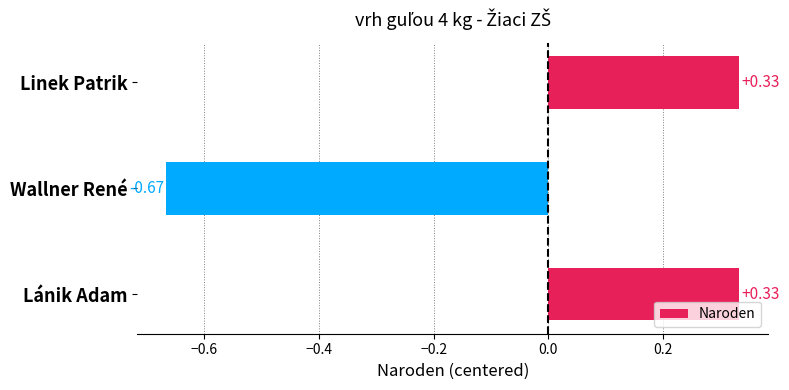

What is the sum of the values at Linek Patrik and Lánik Adam?

0.7